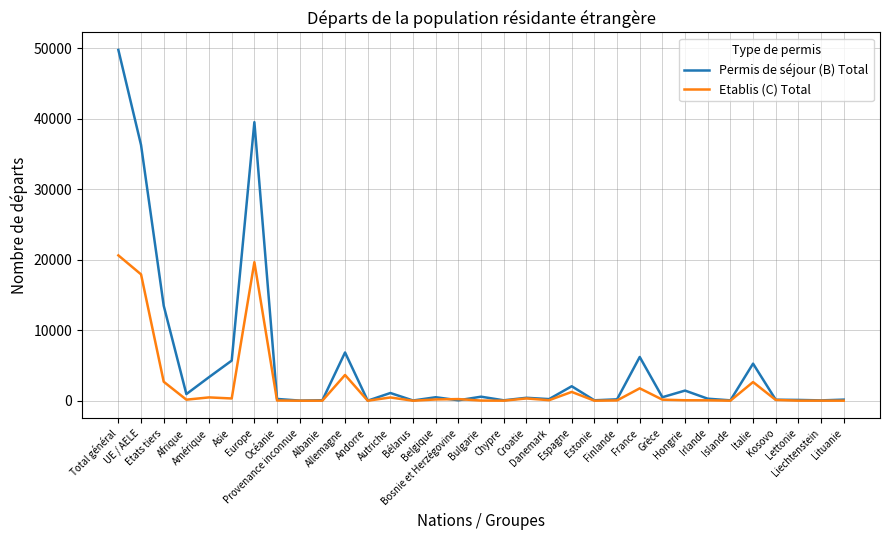

List the series in order of their overall mean, lowest first.

Etablis (C) Total, Permis de séjour (B) Total